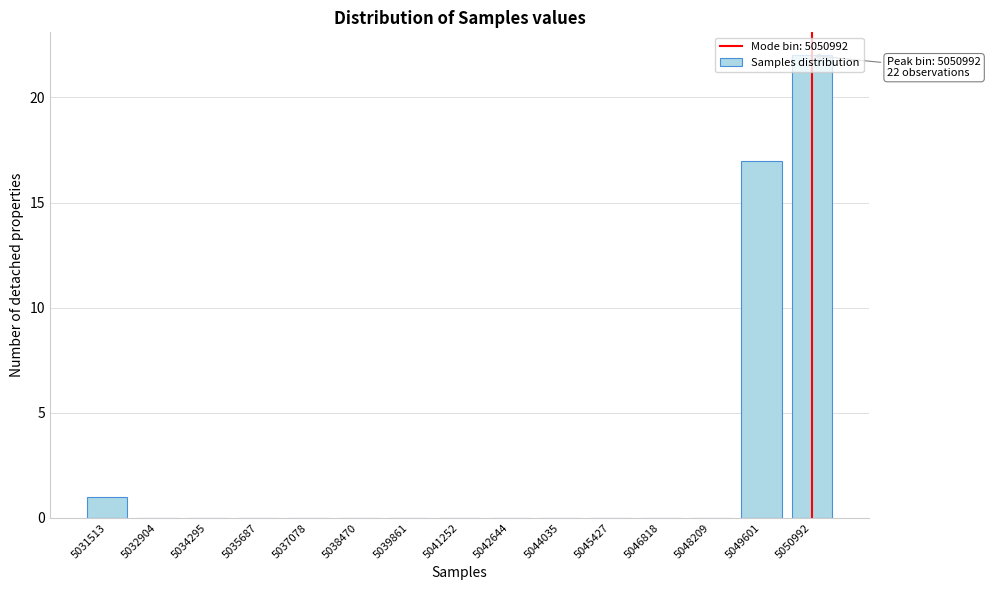

What is the change in value from 5034295 to 5049601?

+17